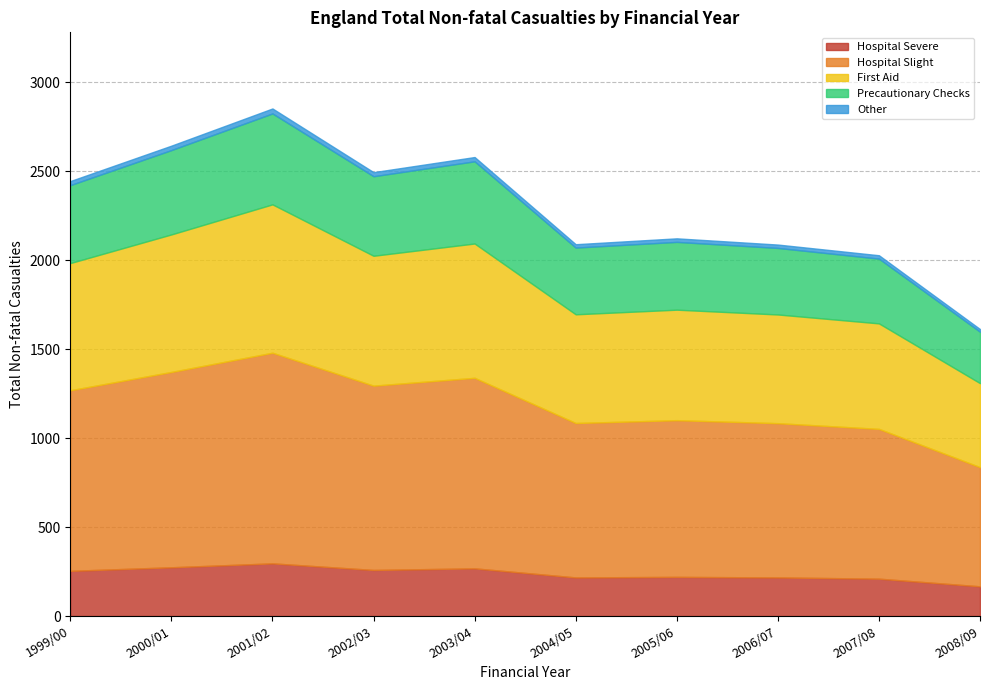

True or false: Hospital Slight and Total Non-fatal Casualties cross at least once.

False